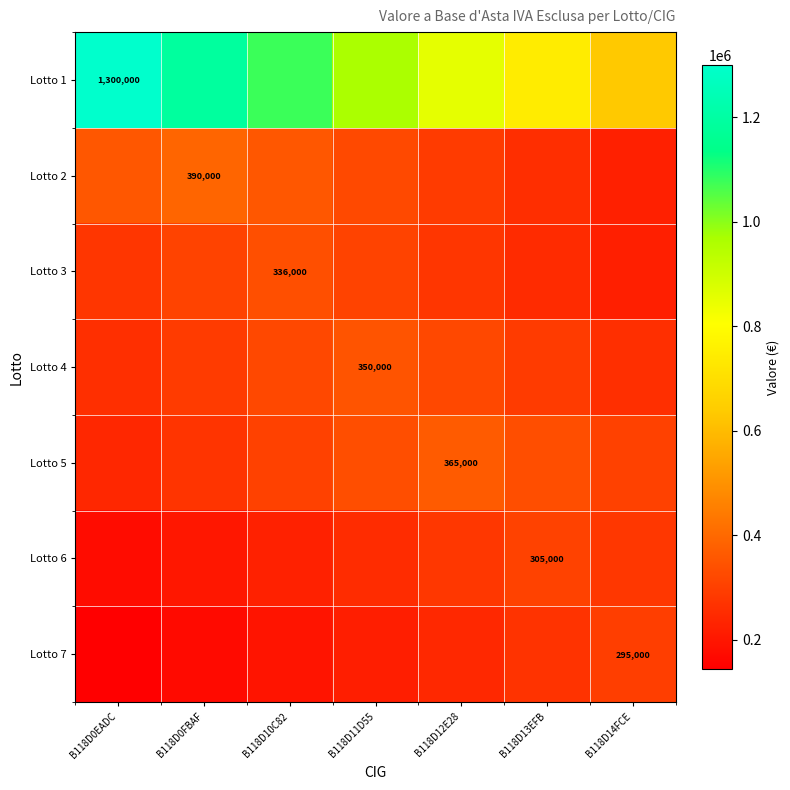

Between B118D12E28 and B118D10C82, which is larger?

B118D10C82